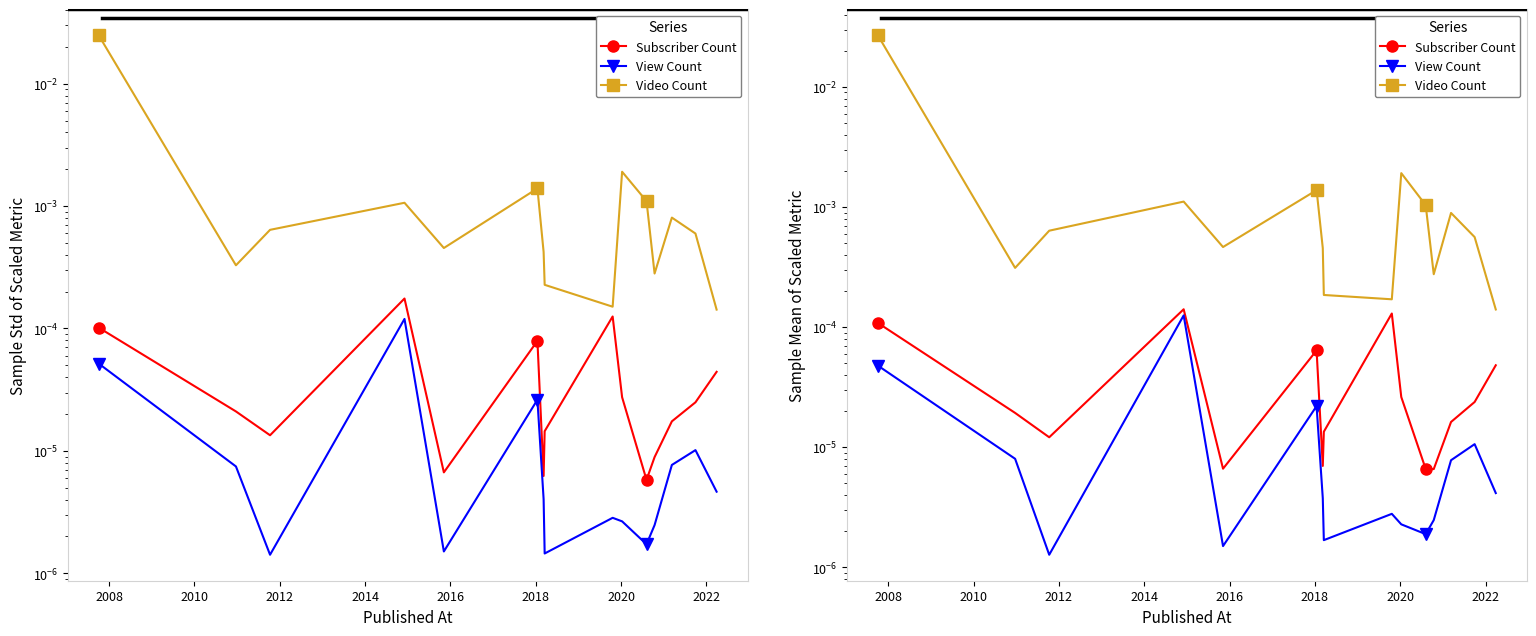

In View Count, how many points are lower than both neighbors (excluding endpoints)?

4